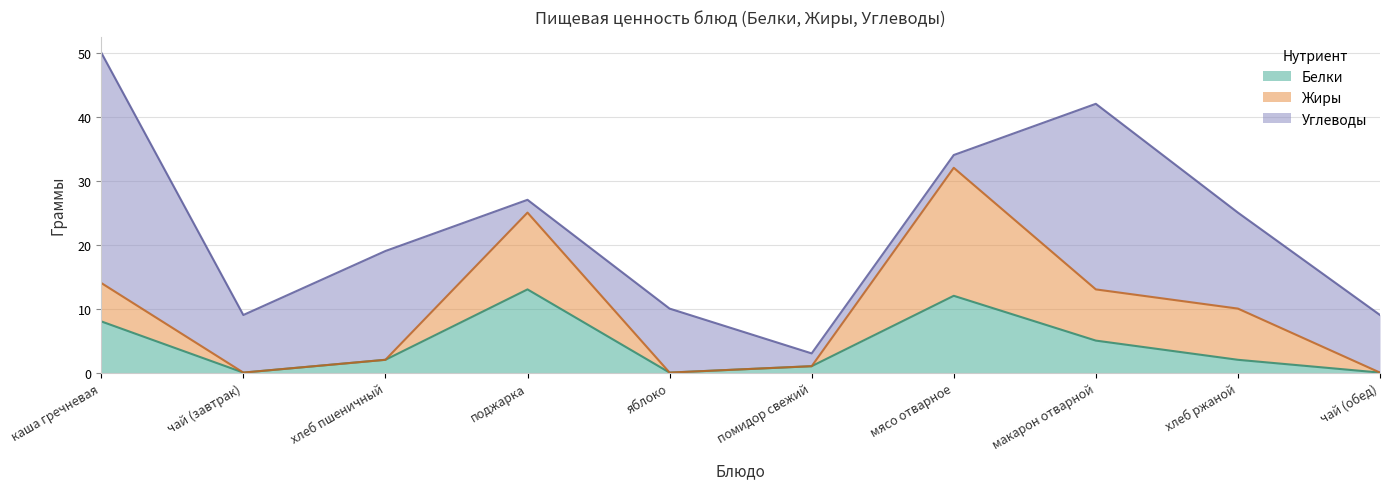

What are all the series names shown in the legend?

Белки, Жиры, Углеводы